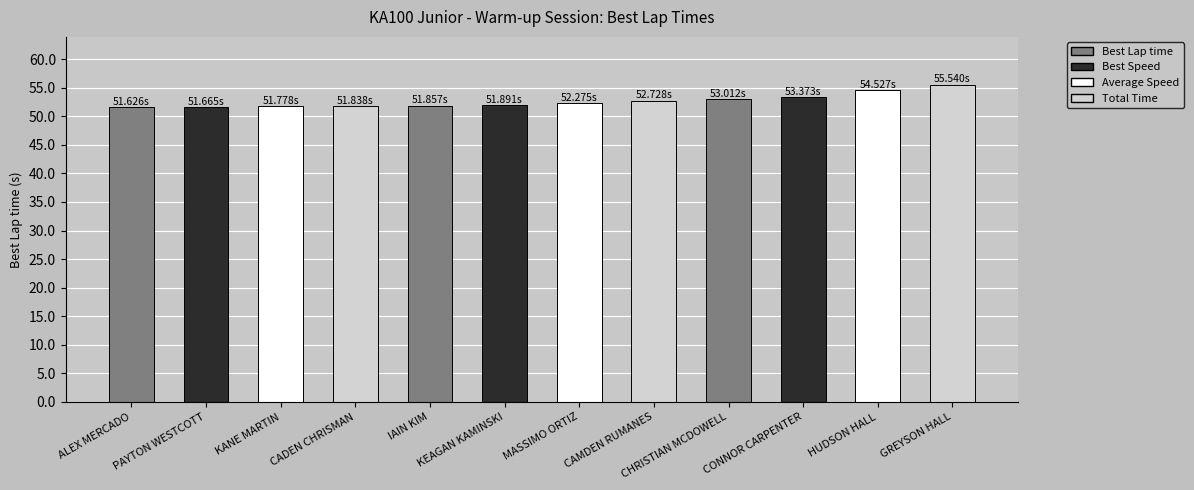

What is the label of the 11th bar from the right?

PAYTON WESTCOTT